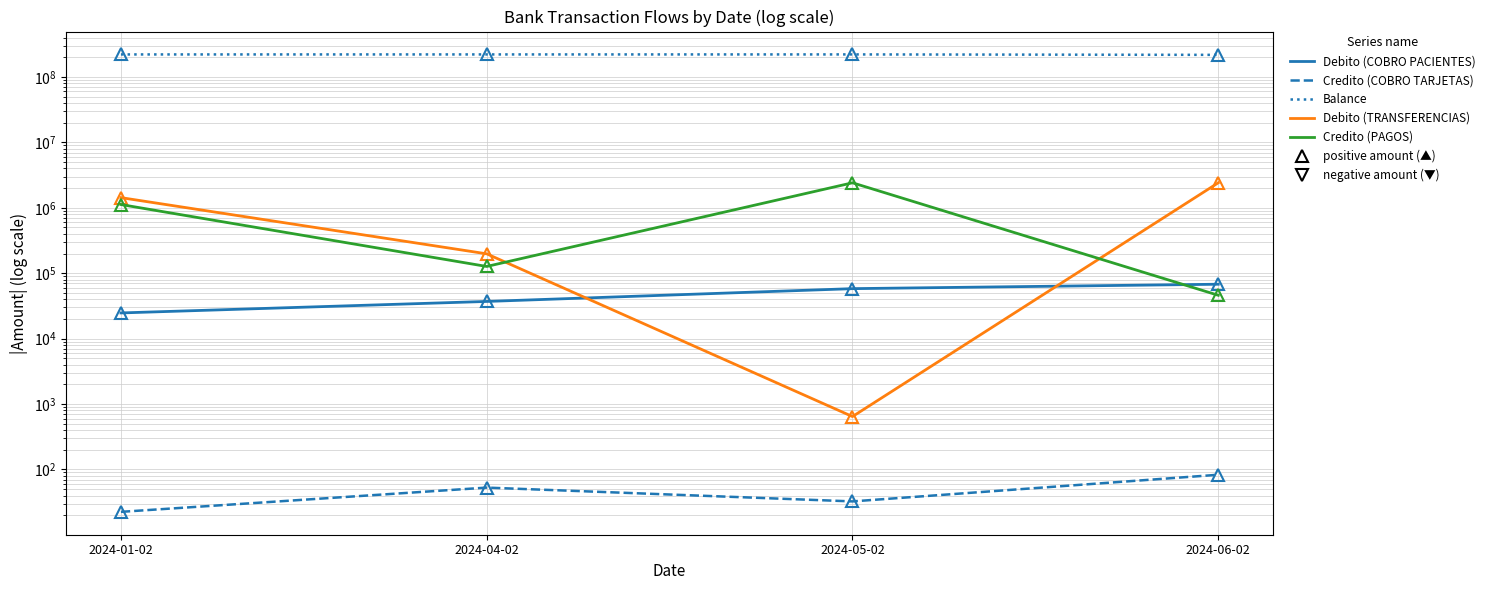

How many data points in Credito (COBRO TARJETAS) are above 52?

2